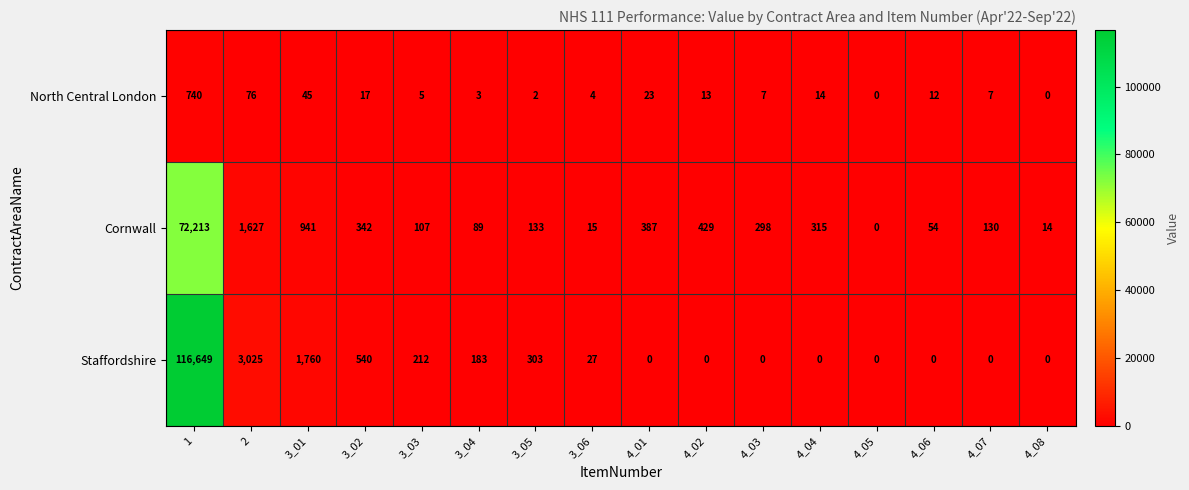

What is the total value across all series at 4_07?

137